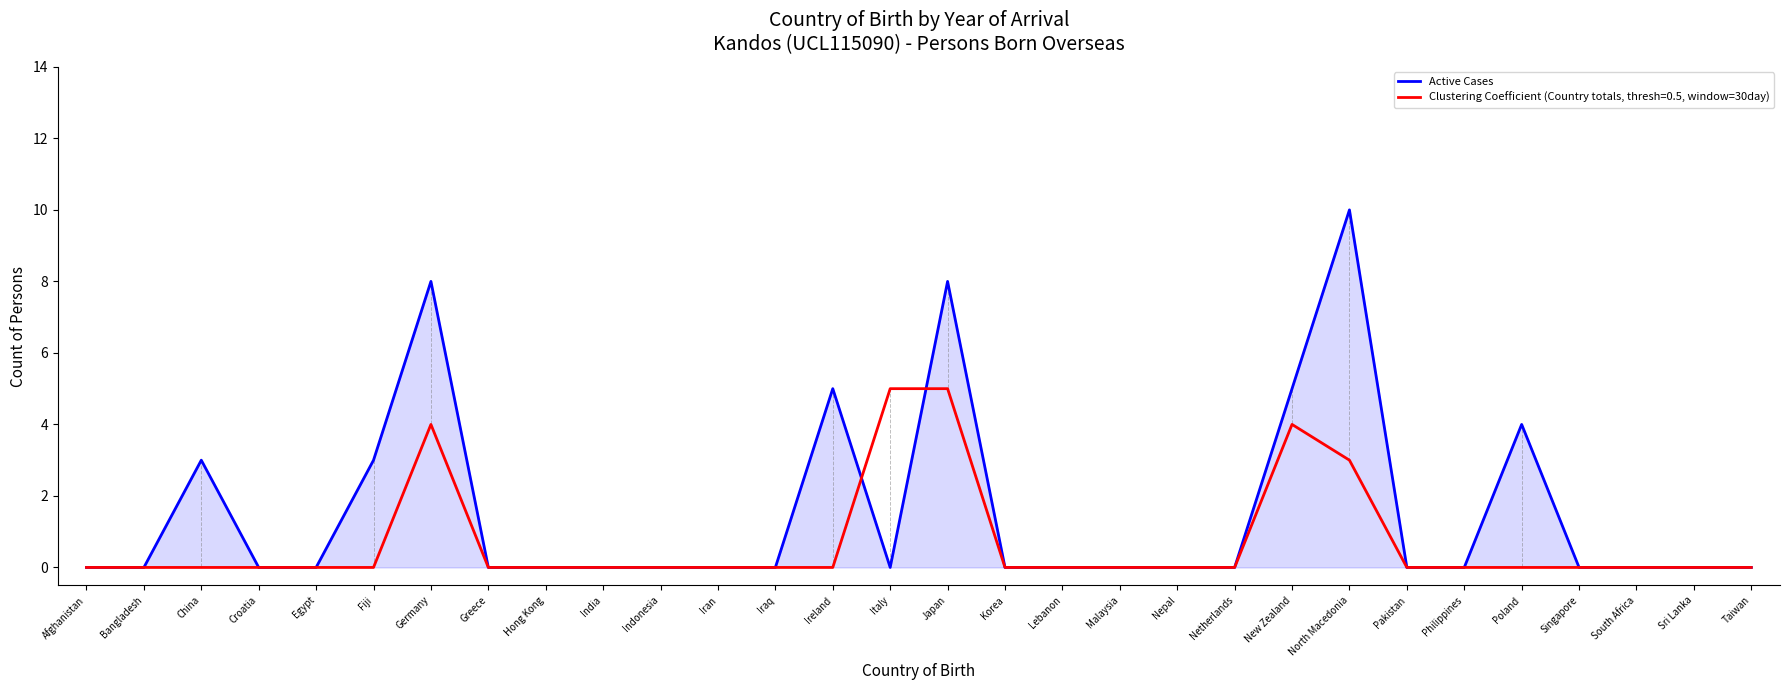

Which series has the widest spread of values?

Active Cases